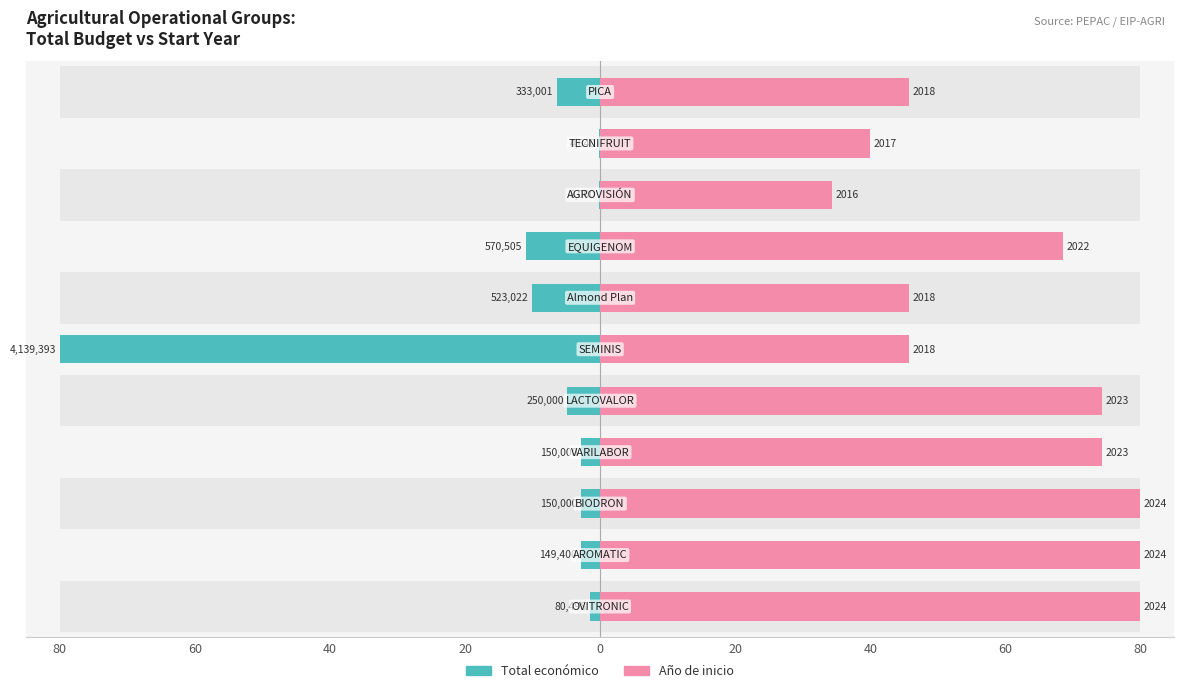

The Total económico series shows 1.9 at 10. True or false?

False